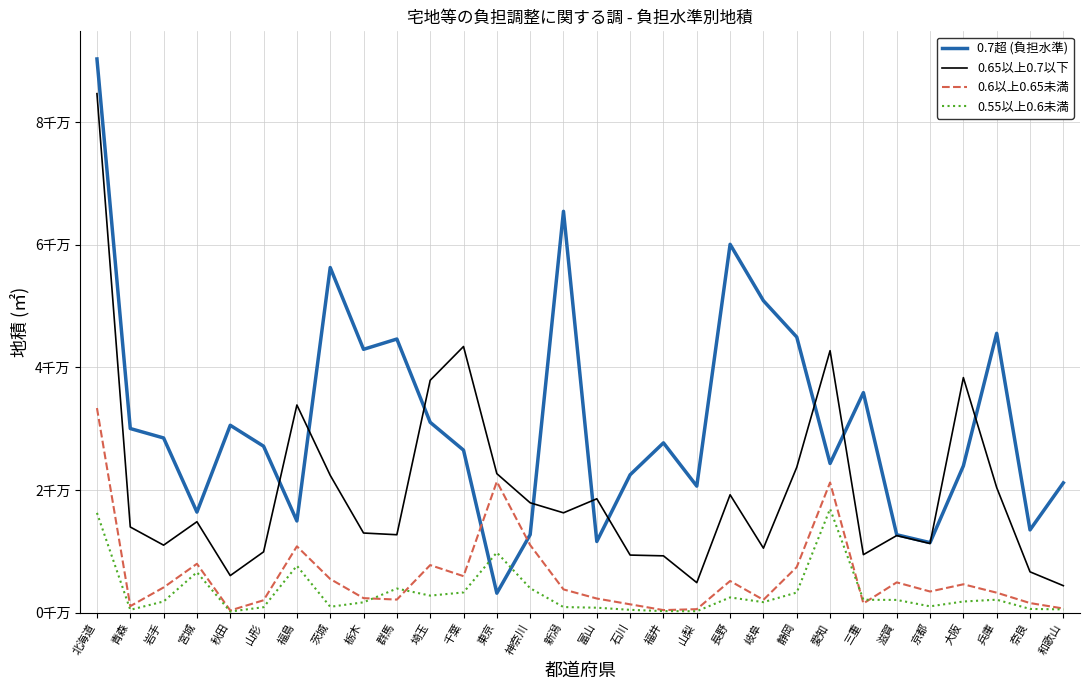

Which series has the largest total across all categories?

0.7超 (負担水準)